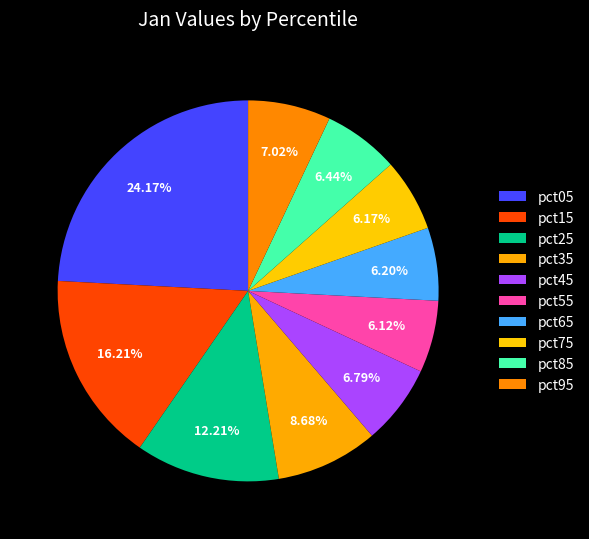

Do pct25 and pct55 together represent more than half of the pie?

No